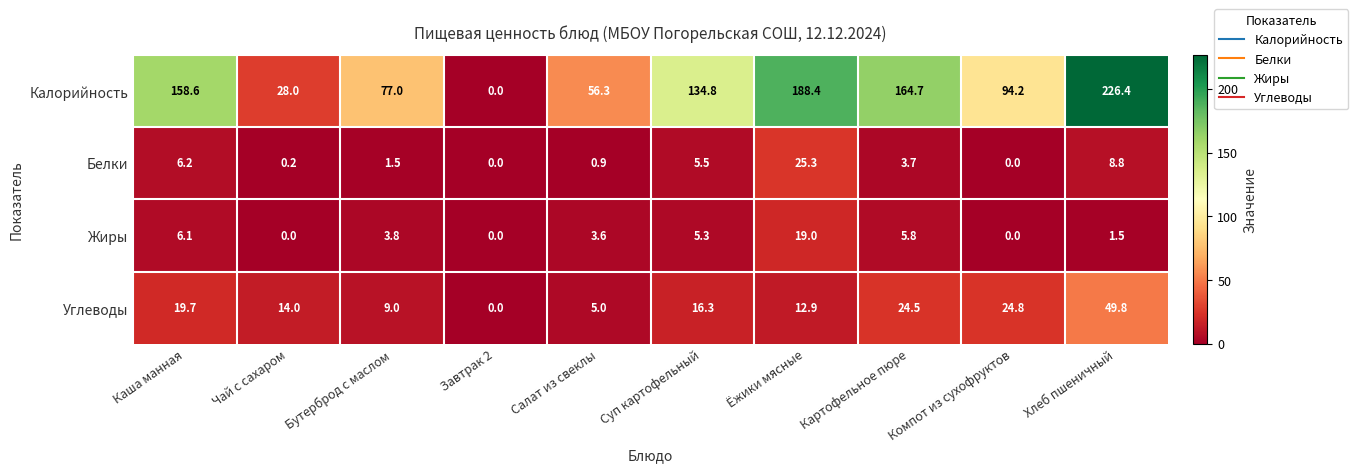

What is the difference between the Белки values at Картофельное пюре and Чай с сахаром?

3.5